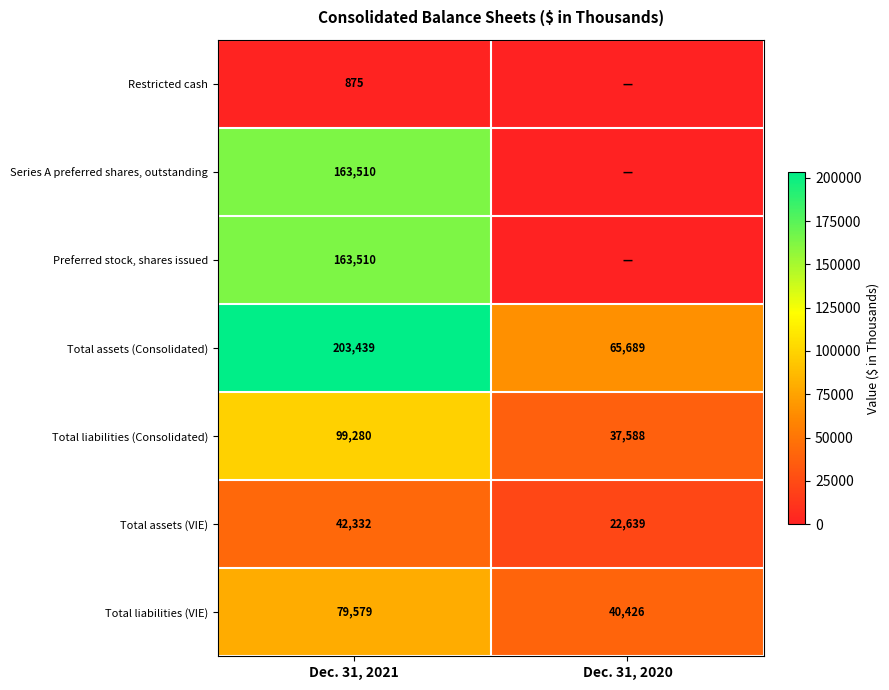

At which label is Total assets (VIE) closest to 32485?

Dec. 31, 2020